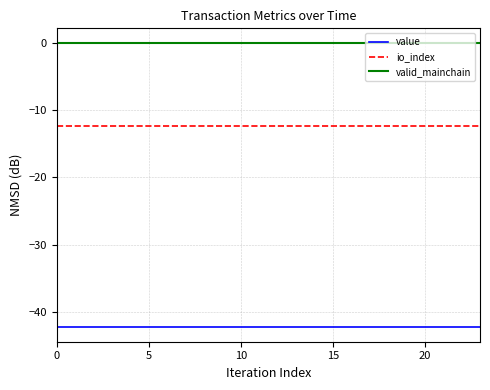

What is the minimum value for value?

-42.3